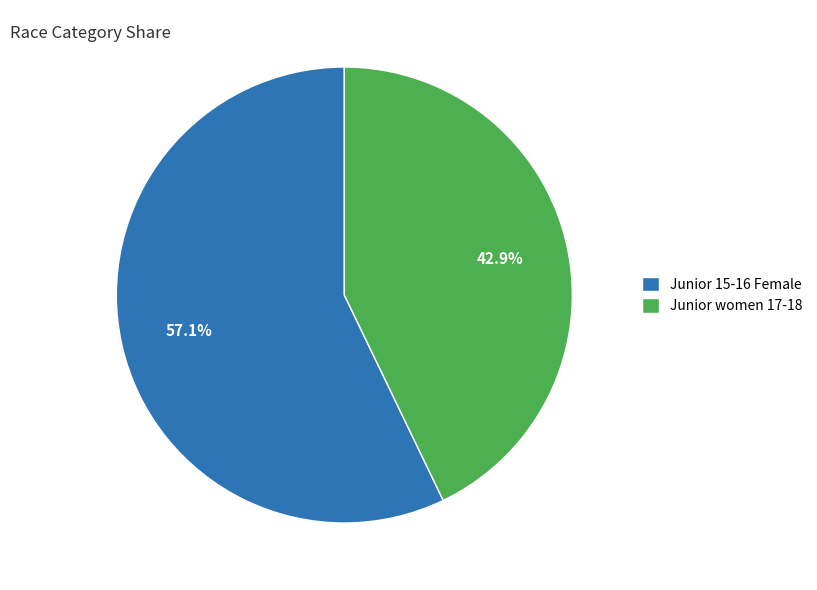

To the nearest percent, what is the difference between the Junior 15-16 Female and Junior women 17-18 slice percentages?

14%